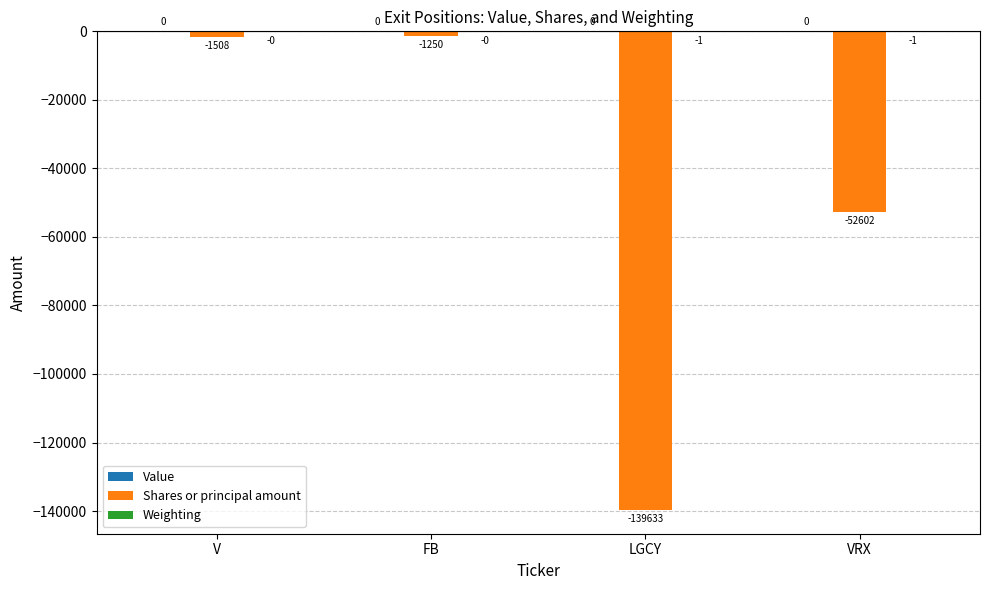

What is the difference between the maximum and minimum values in the Weighting series?

0.8